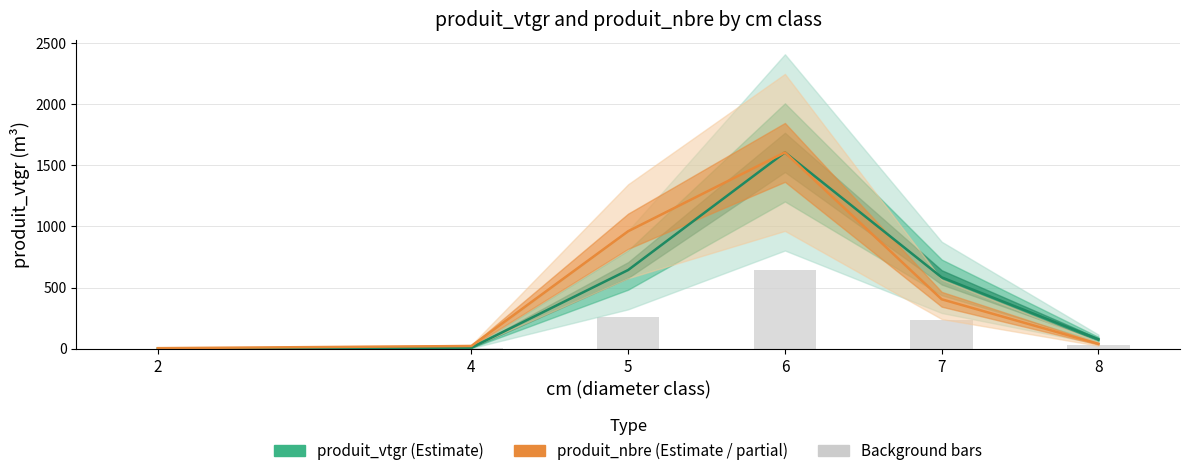

At how many categories does at least one series exceed 1205?

1